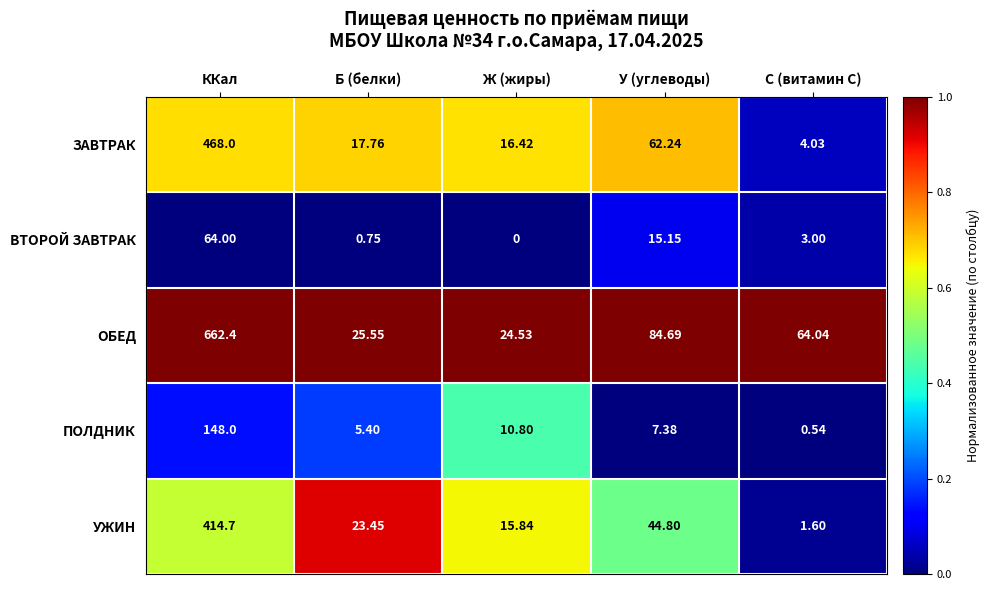

How many data points does each series have?

5